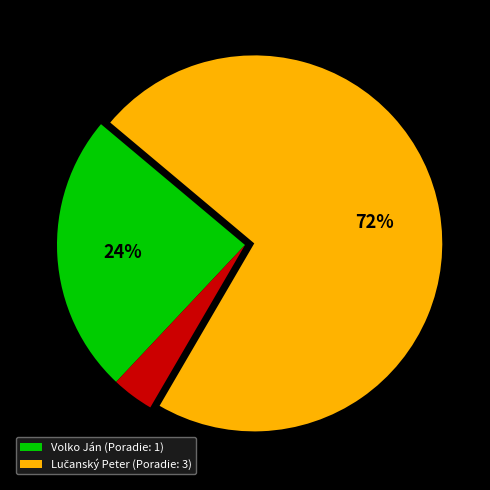

Does any single category account for the majority?

Yes